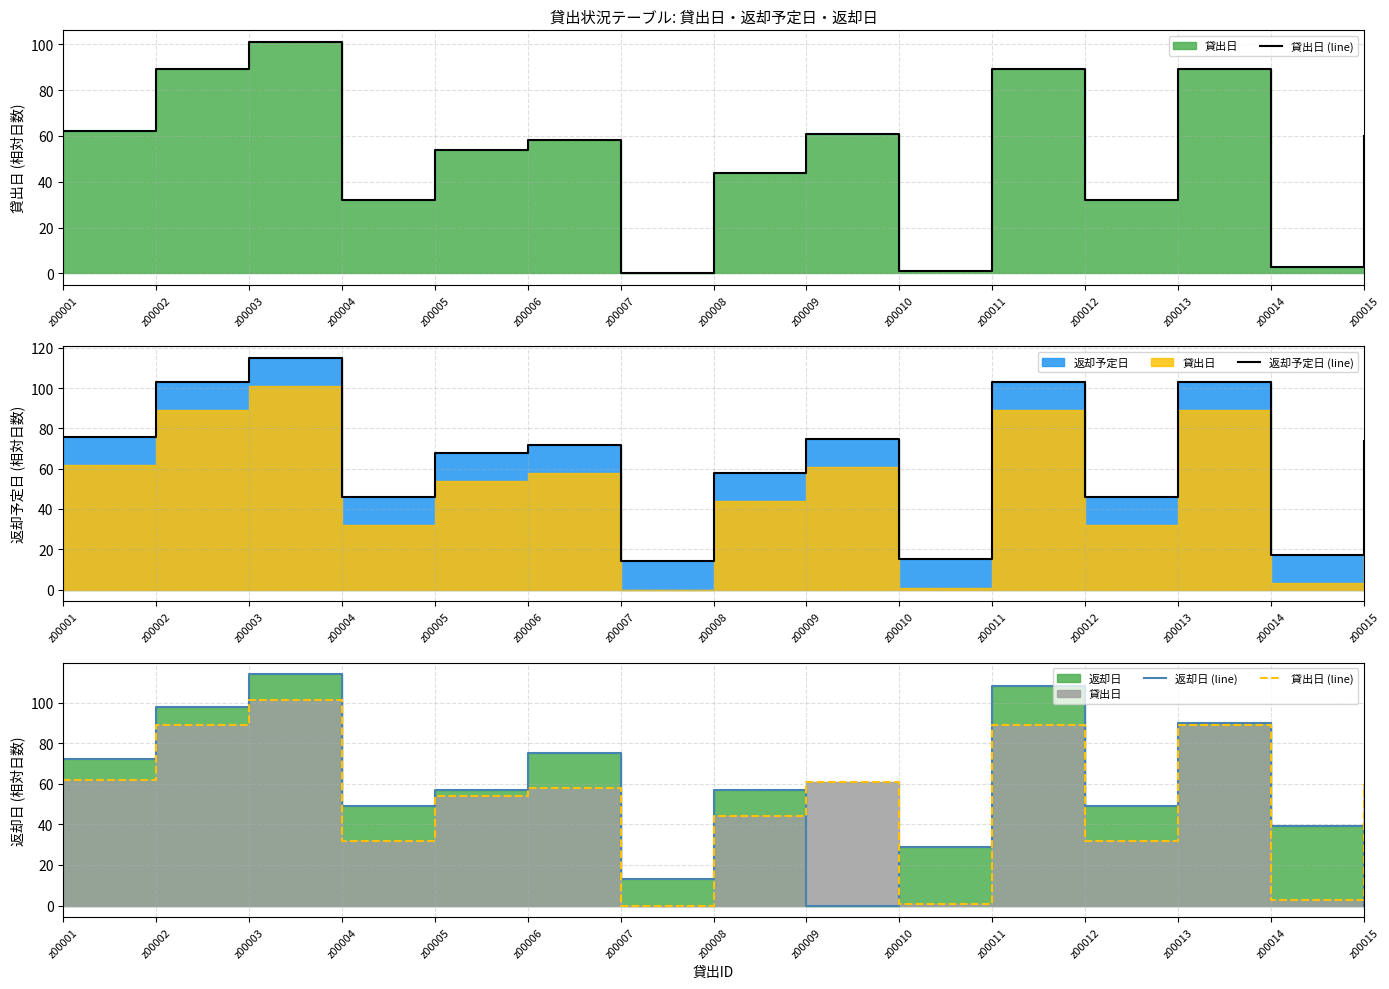

Rank the series at z00010 from lowest to highest value.

貸出日 (line), 返却予定日 (line), 返却日 (line)